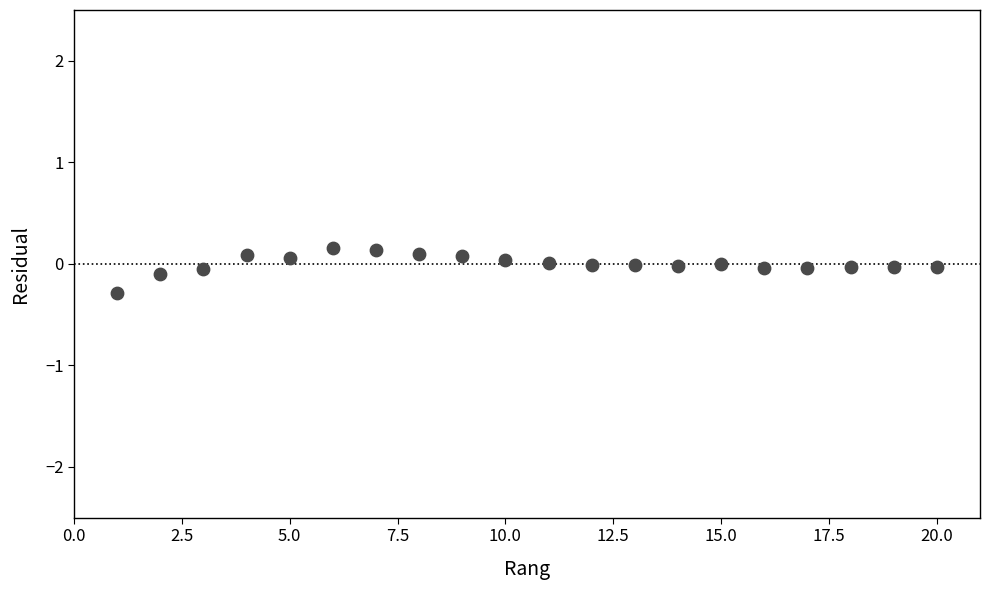

What is the range of X values (max minus min)?

19.0